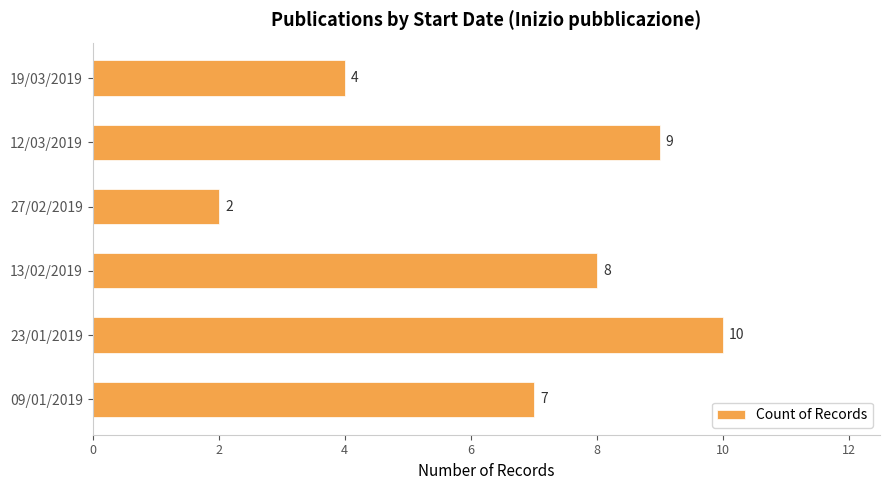

Rank the categories by value from lowest to highest.

27/02/2019, 19/03/2019, 09/01/2019, 13/02/2019, 12/03/2019, 23/01/2019